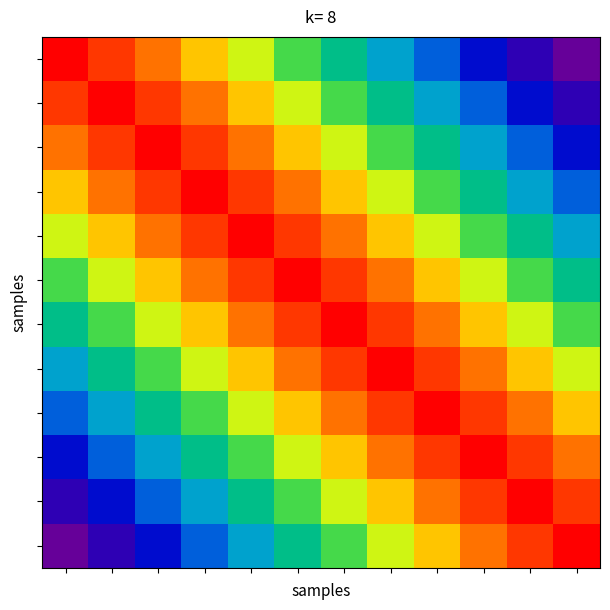

Which label corresponds to the smallest value in the chart?

11